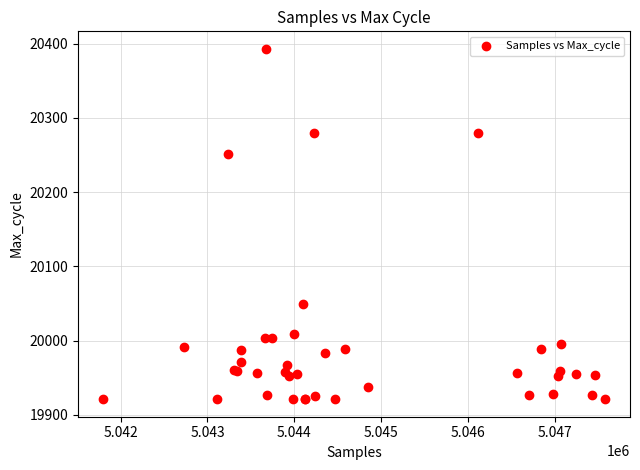

What Y value in the scatter plot is closest to 20157?

20251